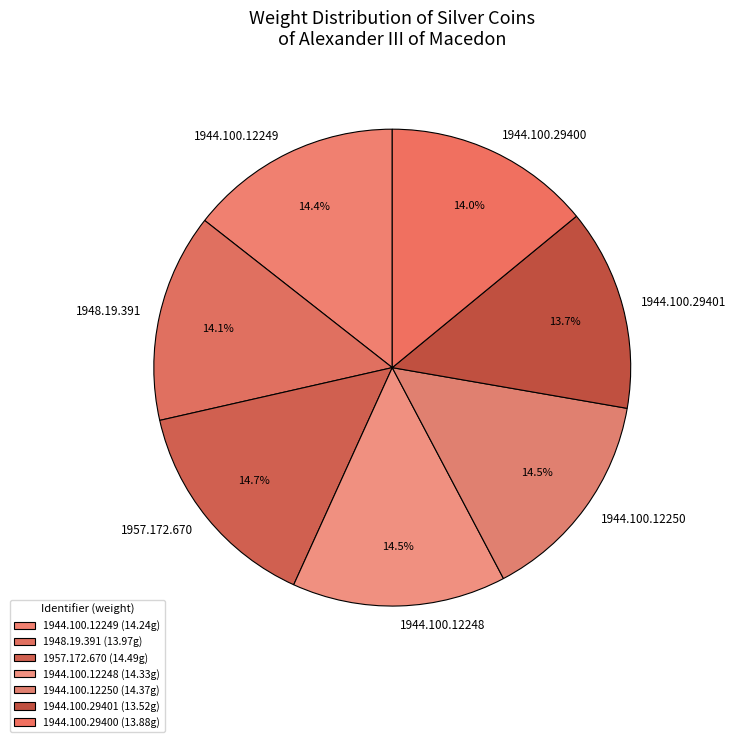

To the nearest percent, what portion does 1944.100.12248 represent?

15%